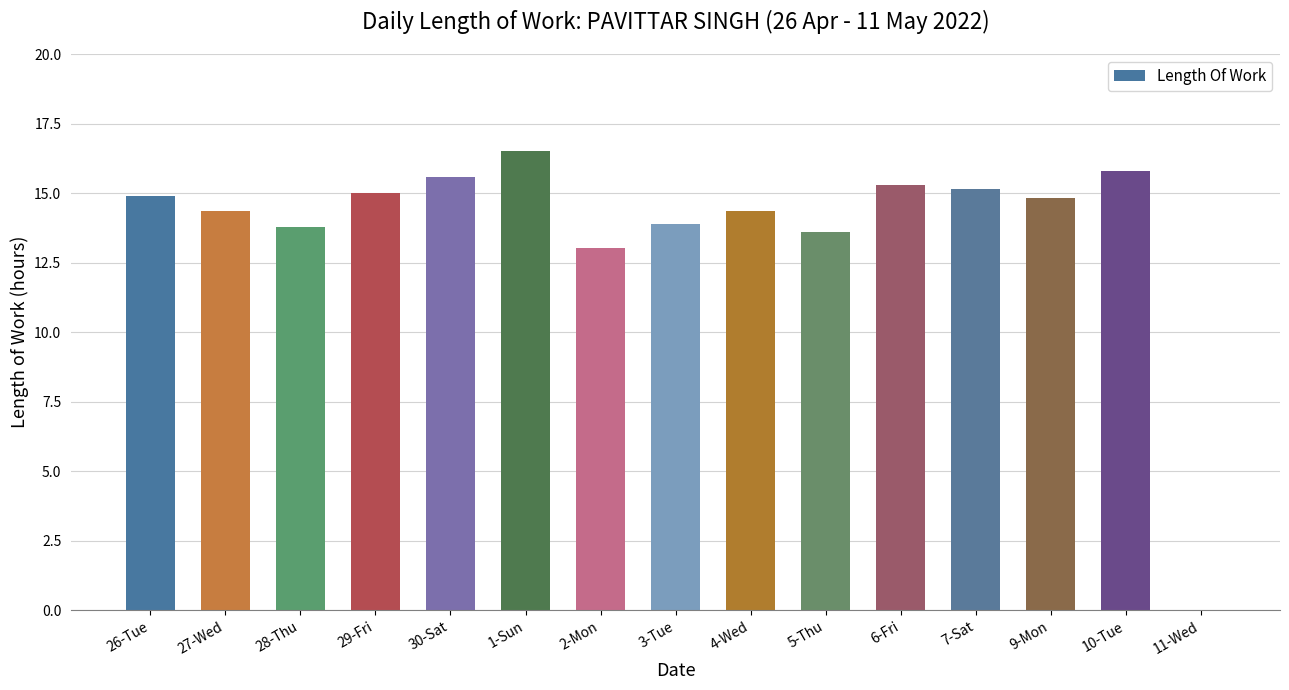

The value at 30-Sat is 26.7. True or false?

False